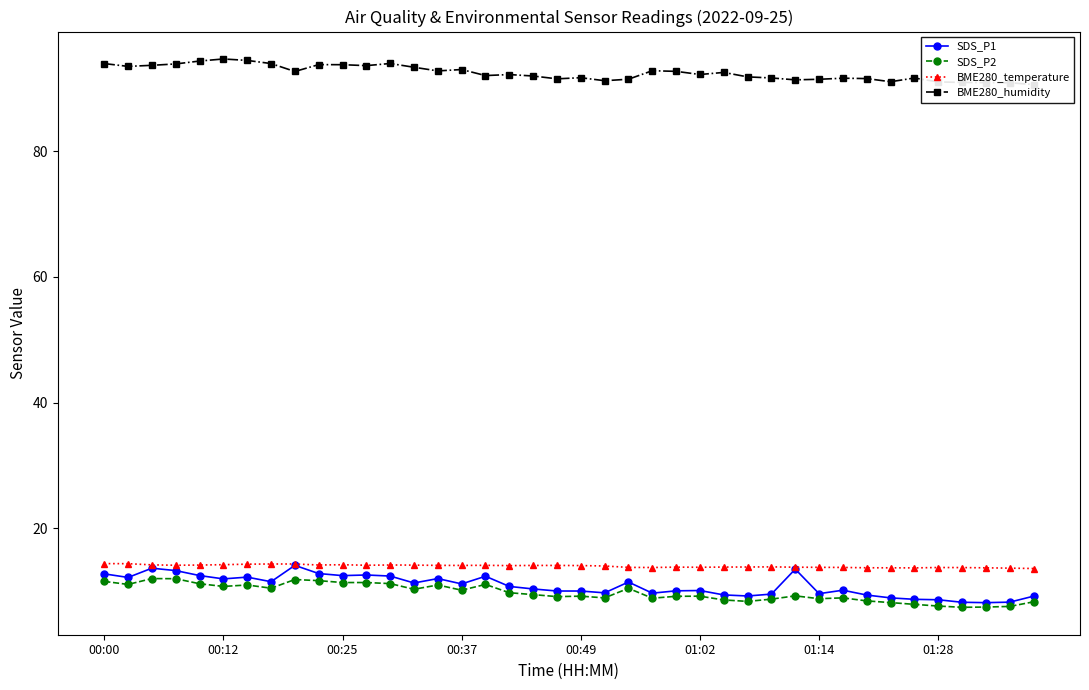

How many data points in SDS_P2 are above 9?

25